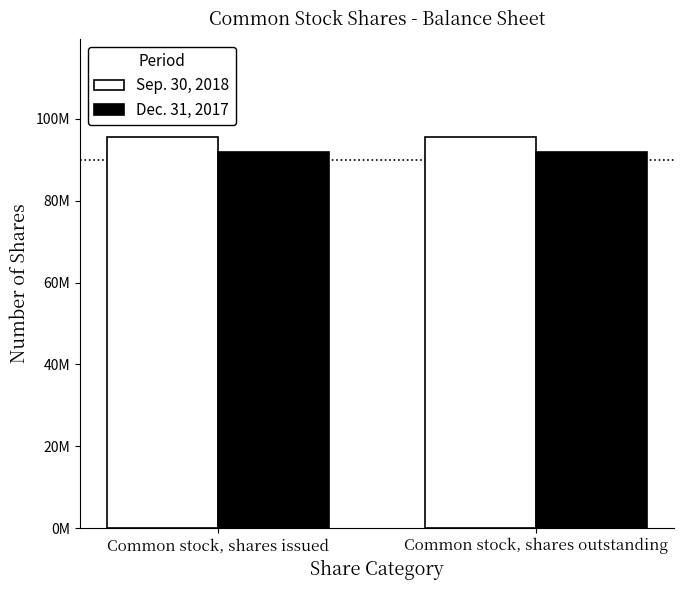

Is it true that Sep. 30, 2018 equals 48968090 at Common stock, shares outstanding?

False